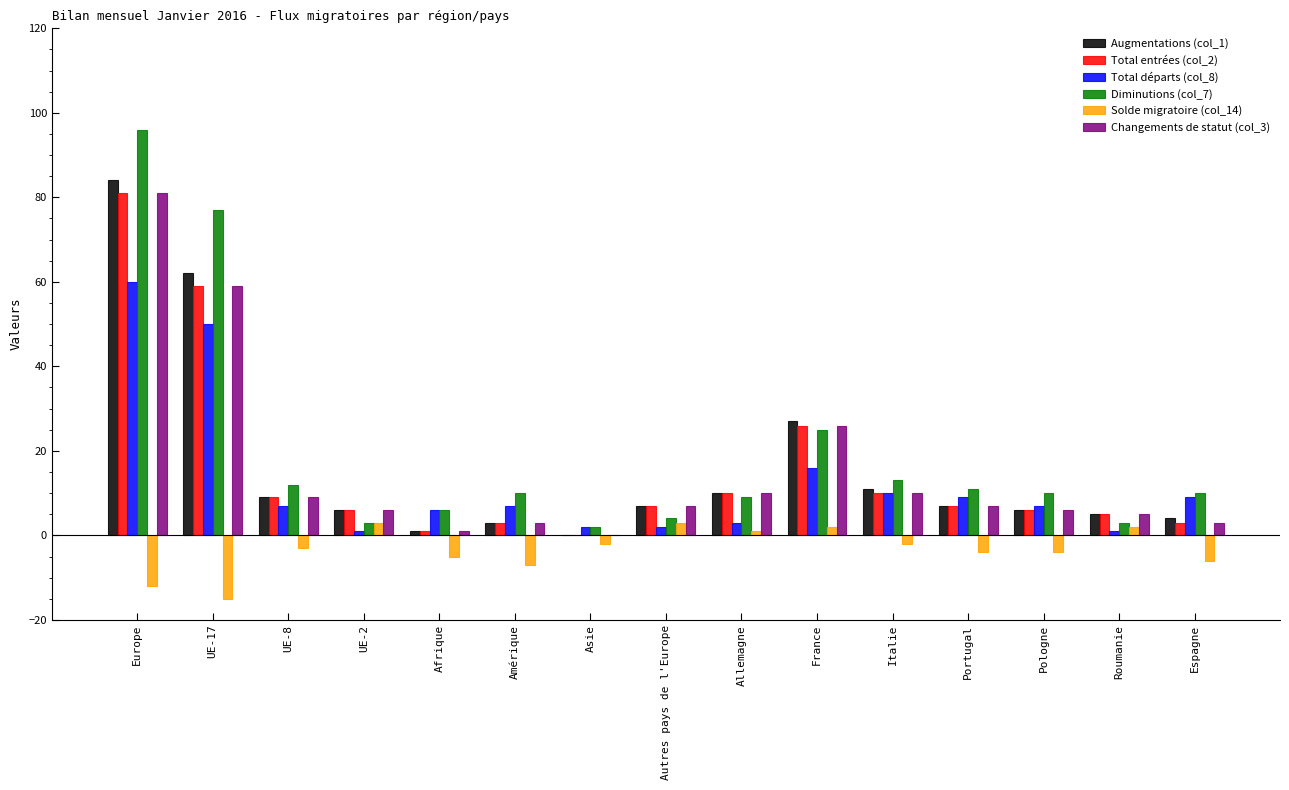

Is the value of Augmentations (col_1) at UE-17 greater than the value of Total départs (col_8) at Espagne?

Yes